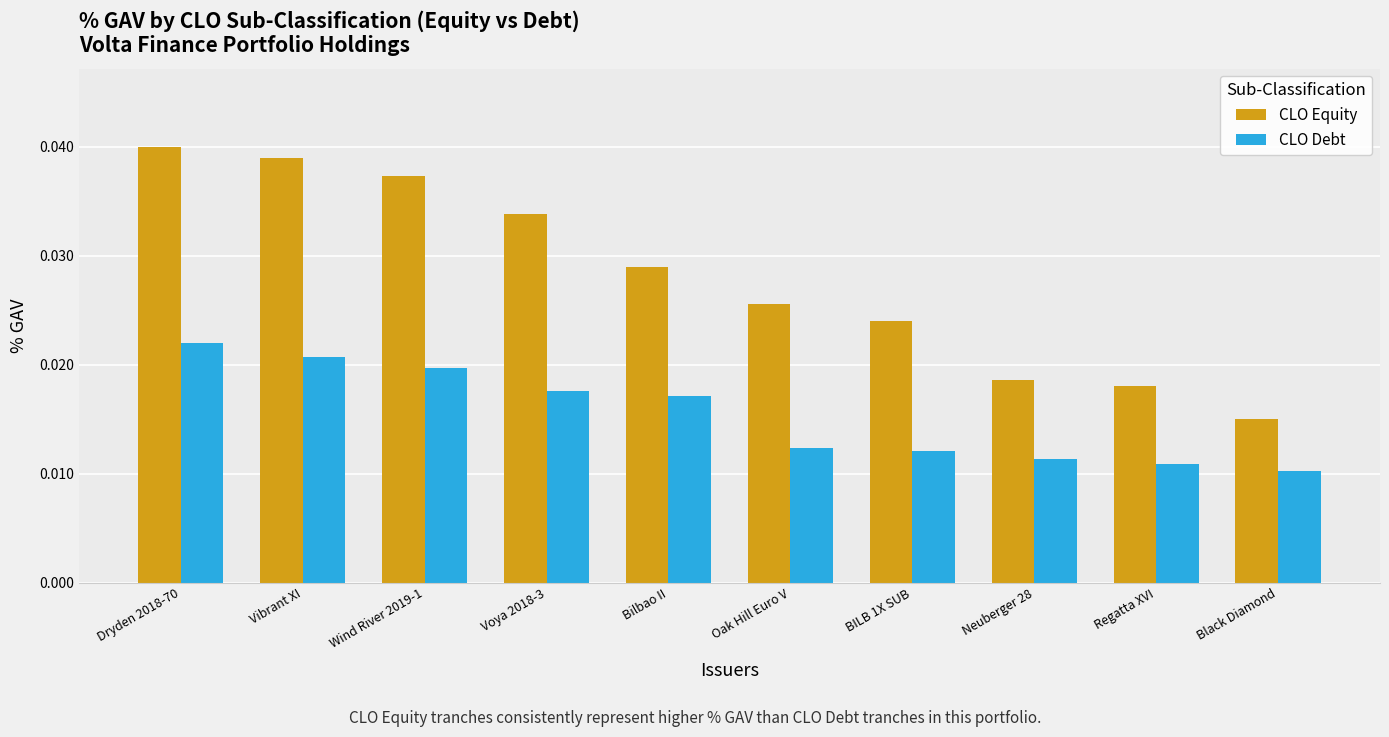

At which category is the sum across all series the highest?

Dryden 2018-70